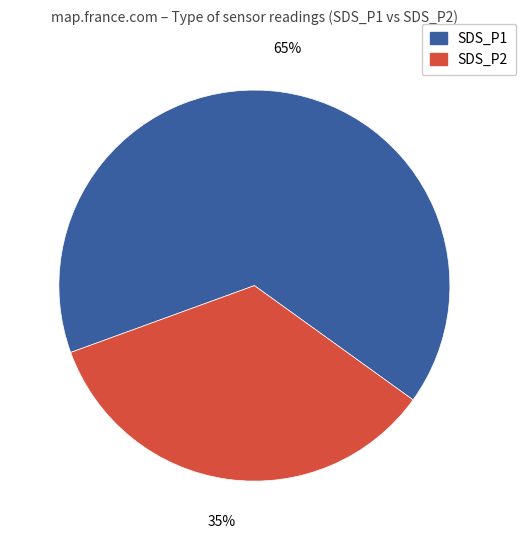

Which slice is the largest?

SDS_P1